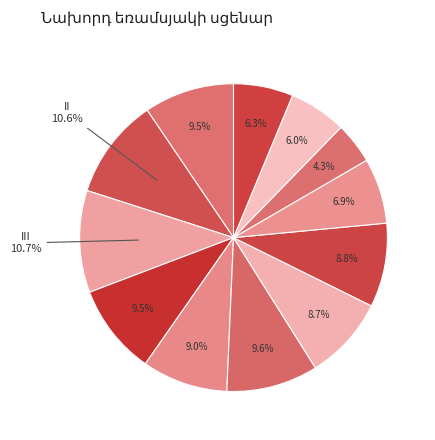

How many segments does this pie chart have?

12